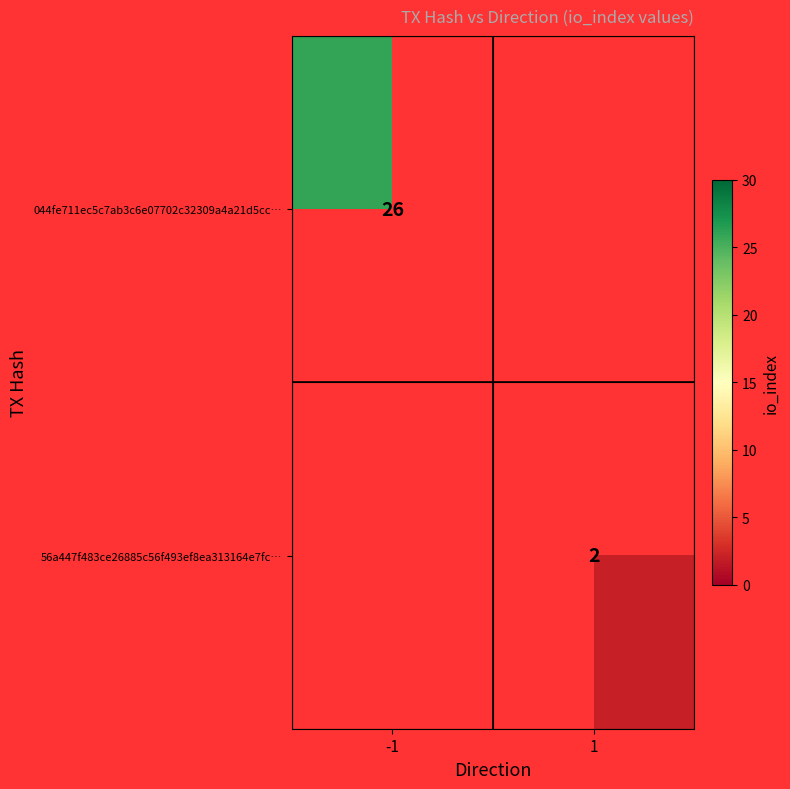

True or false: 56a447f483ce26885c56f493ef8ea313164e7fc… has a value of 3 at 1.

False